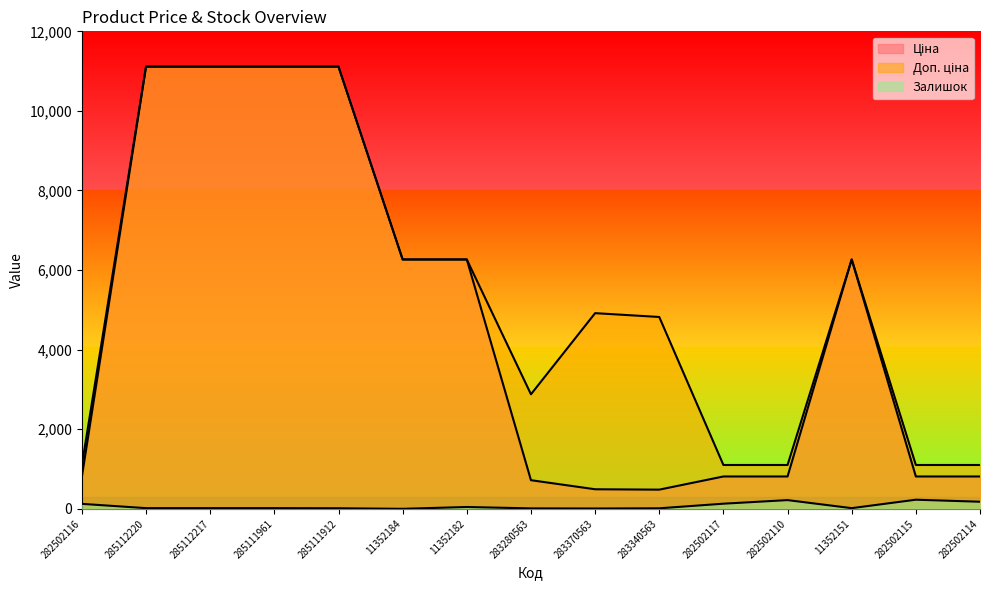

At which category does the chart reach its peak across all series?

285112220